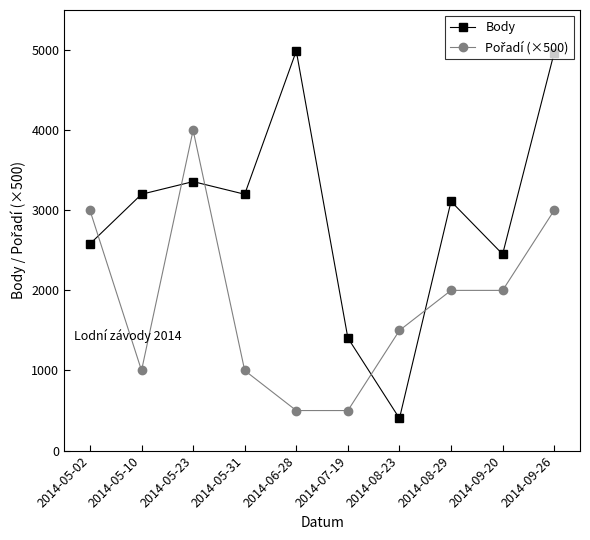

What position from the right is 2014-06-28?

6